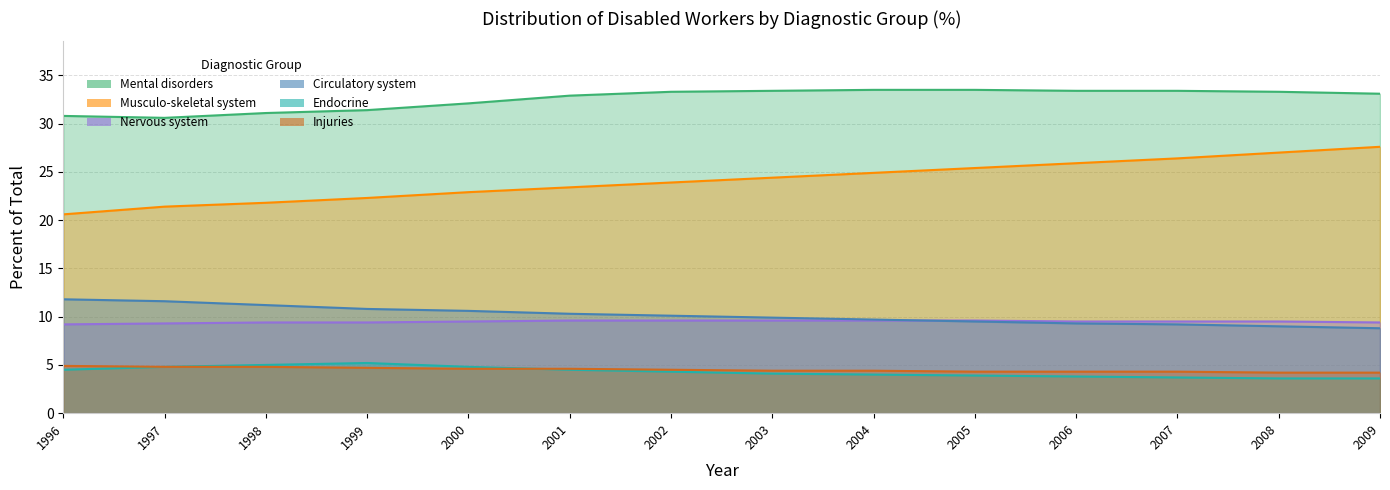

Reading right to left, what are all the values shown in this chart?

Mental disorders: 33.1	33.3	33.4	33.4	33.5	33.5	33.4	33.3	32.9	32.1	31.4	31.1	30.6	30.8
Musculo-skeletal system: 27.6	27.0	26.4	25.9	25.4	24.9	24.4	23.9	23.4	22.9	22.3	21.8	21.4	20.6
Nervous system: 9.4	9.5	9.5	9.5	9.6	9.6	9.6	9.6	9.6	9.5	9.4	9.4	9.3	9.2
Circulatory system: 8.8	9.0	9.2	9.3	9.5	9.7	9.9	10.1	10.3	10.6	10.8	11.2	11.6	11.8
Endocrine: 3.6	3.6	3.7	3.8	3.9	4.0	4.1	4.3	4.5	4.8	5.2	5.0	4.8	4.5
Injuries: 4.2	4.2	4.3	4.3	4.3	4.4	4.4	4.5	4.6	4.6	4.7	4.8	4.8	4.9